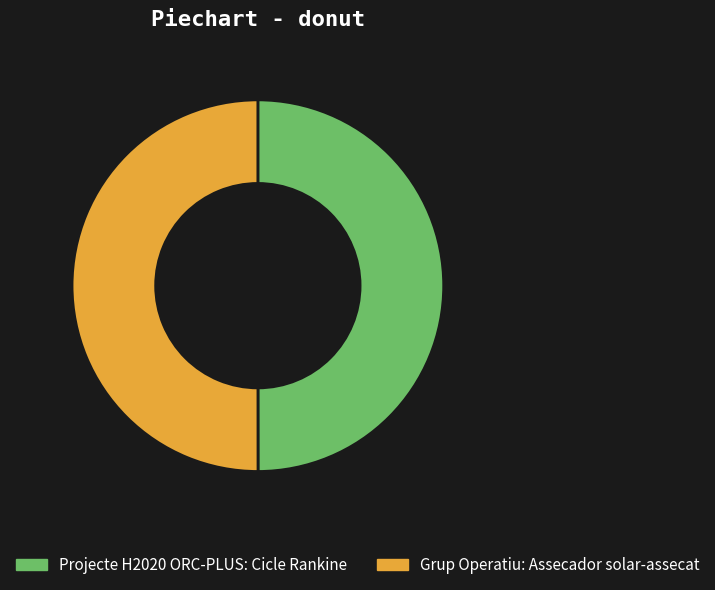

The Projecte H2020 ORC-PLUS: Cicle Rankine slice represents 50% of the pie. True or false?

True